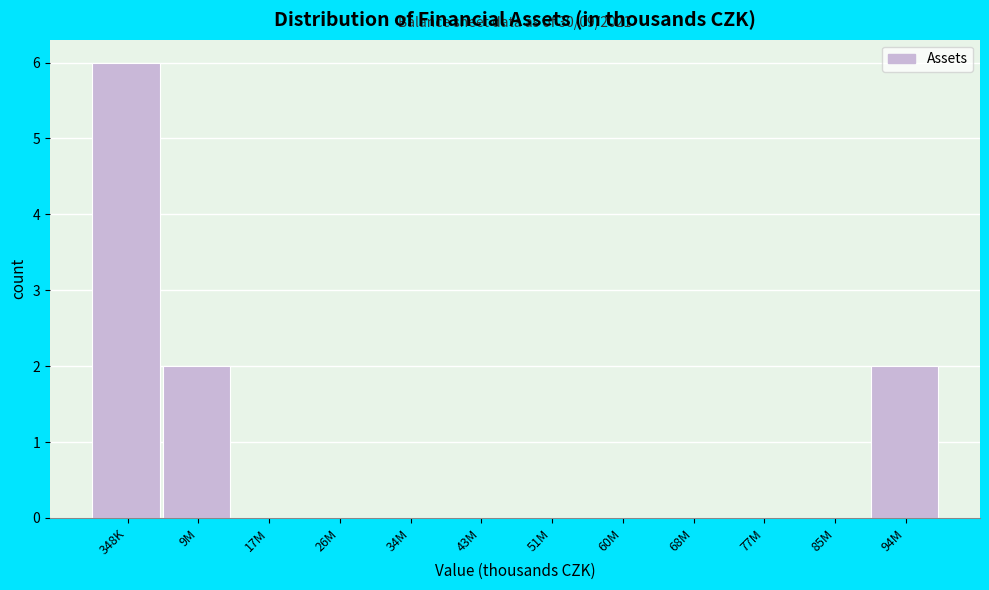

Reading left to right, what are all the values shown in this chart?

348K=6	9M=2	17M=0	26M=0	34M=0	43M=0	51M=0	60M=0	68M=0	77M=0	85M=0	94M=2